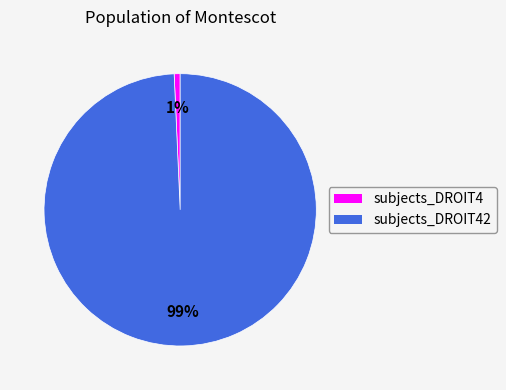

Is there a majority slice in this chart?

Yes